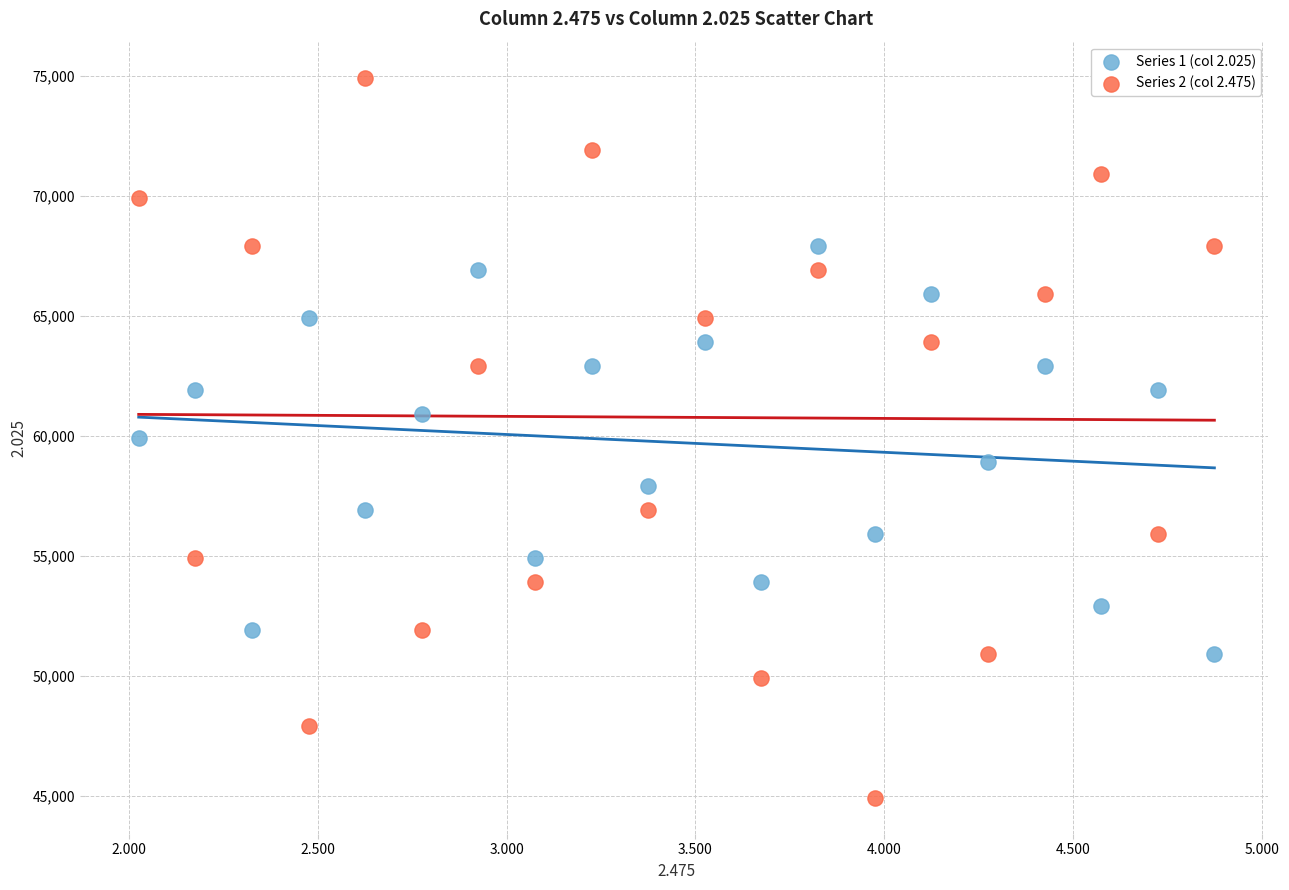

Which series contains the highest Y value?

Series 2 (col 2.475)